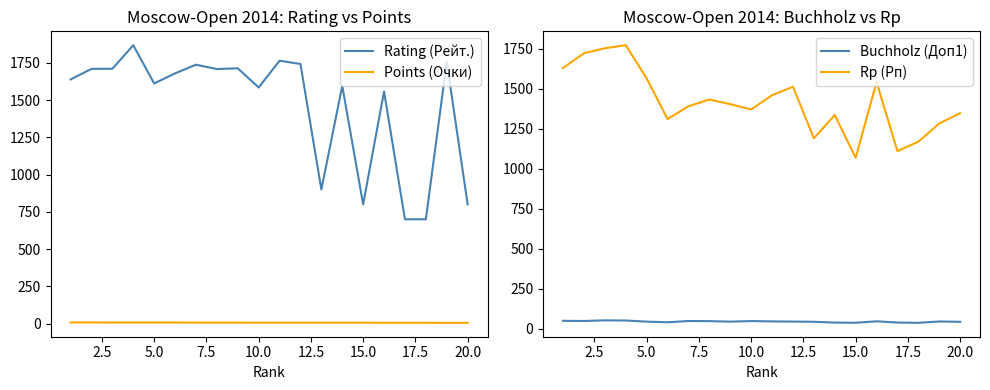

Does the chart have visible grid lines?

No